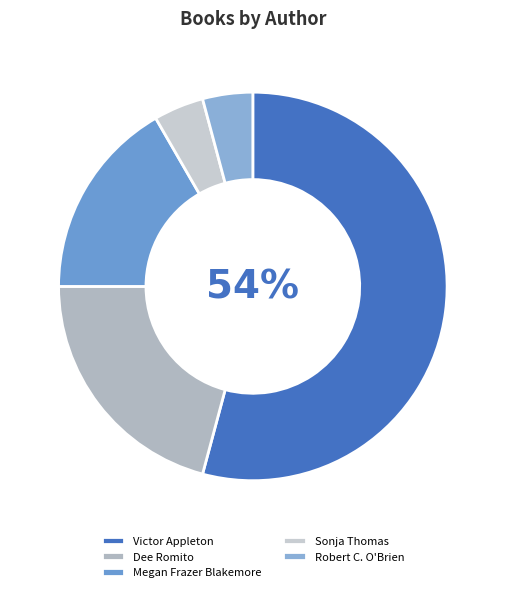

What is the smallest slice in the pie chart?

Sonja Thomas